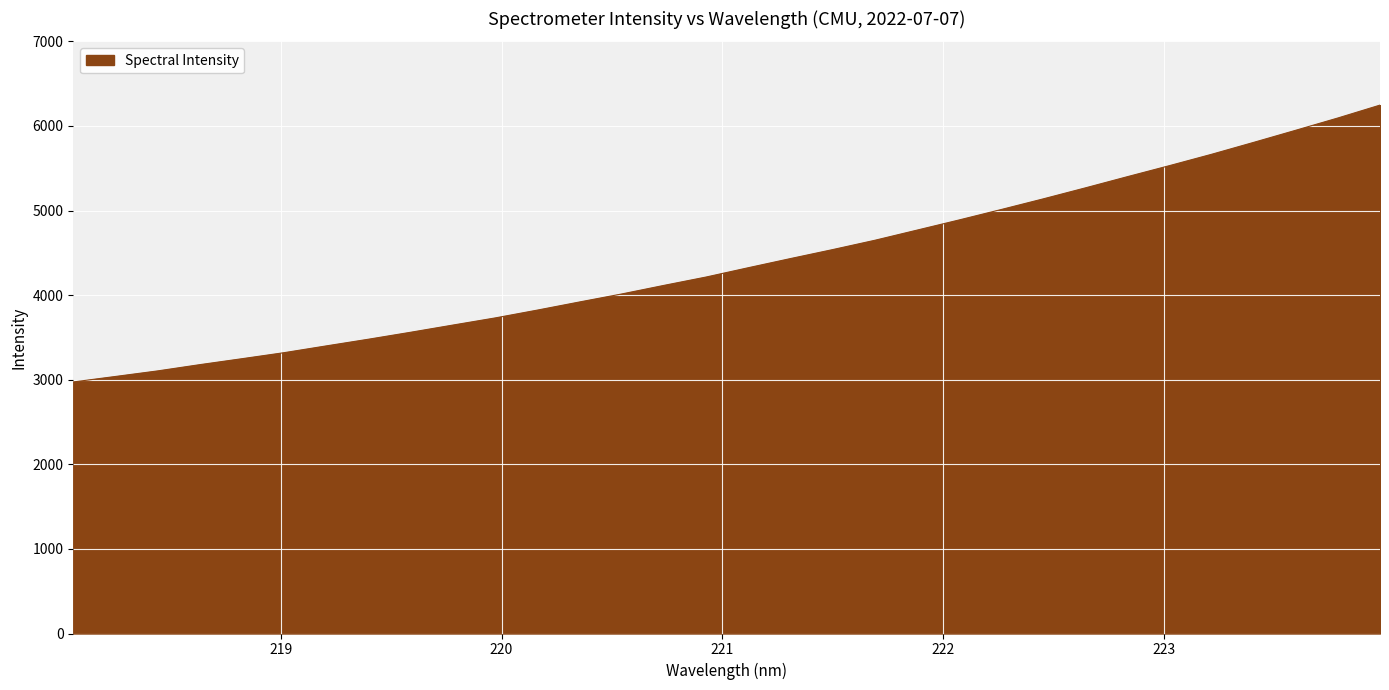

How many lines are shown in the chart?

1